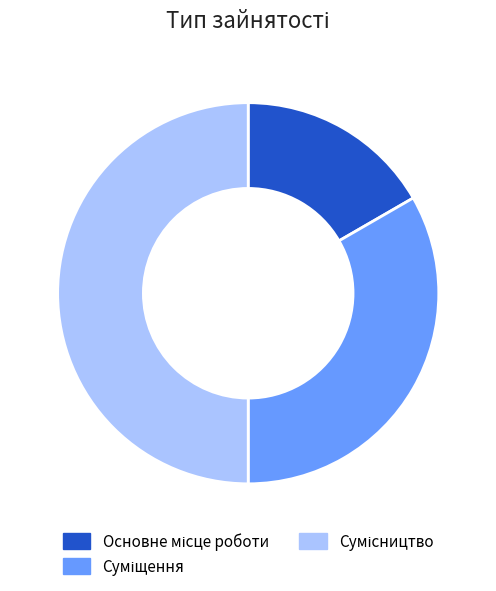

To the nearest percent, what is the difference between the Суміщення and Основне місце роботи slice percentages?

17%